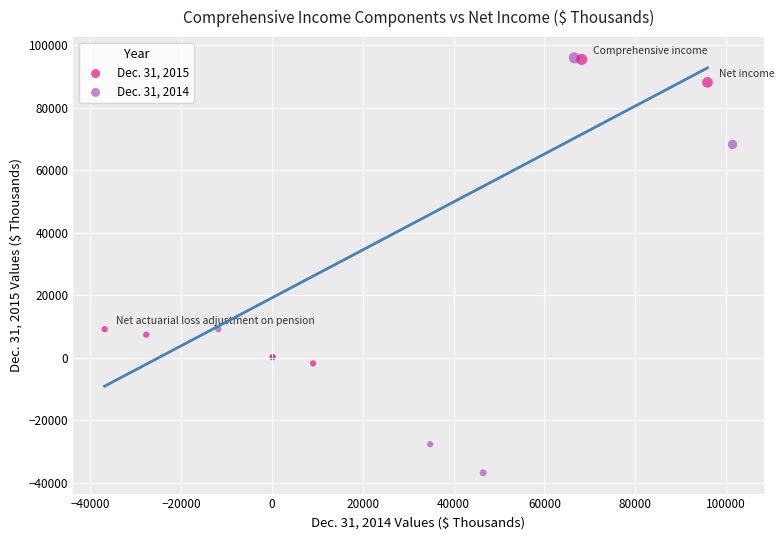

Which series contains the lowest Y value?

Dec. 31, 2014